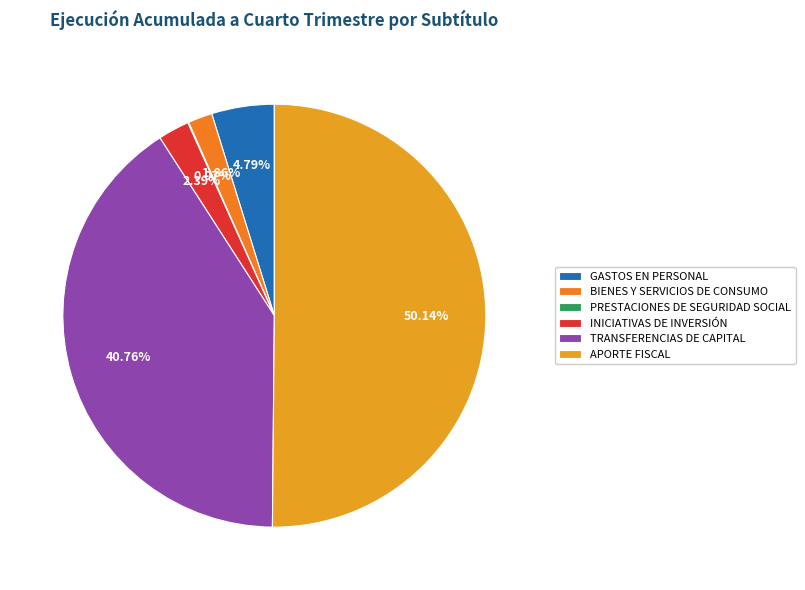

What percentage do TRANSFERENCIAS DE CAPITAL and GASTOS EN PERSONAL together represent?

45.5%